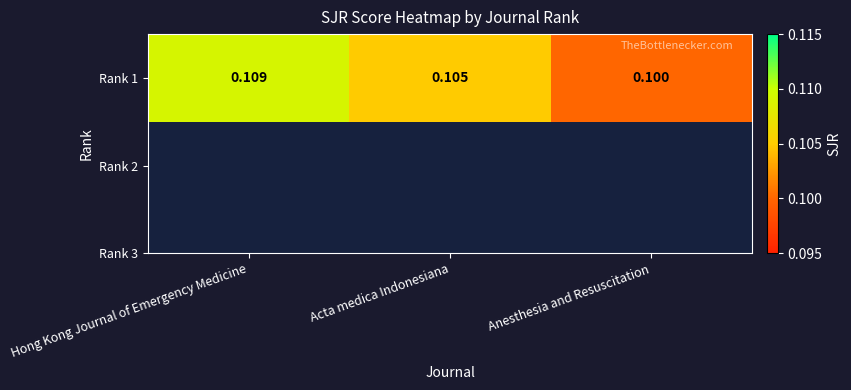

Which label corresponds to the largest value in the chart?

Hong Kong Journal of Emergency Medicine